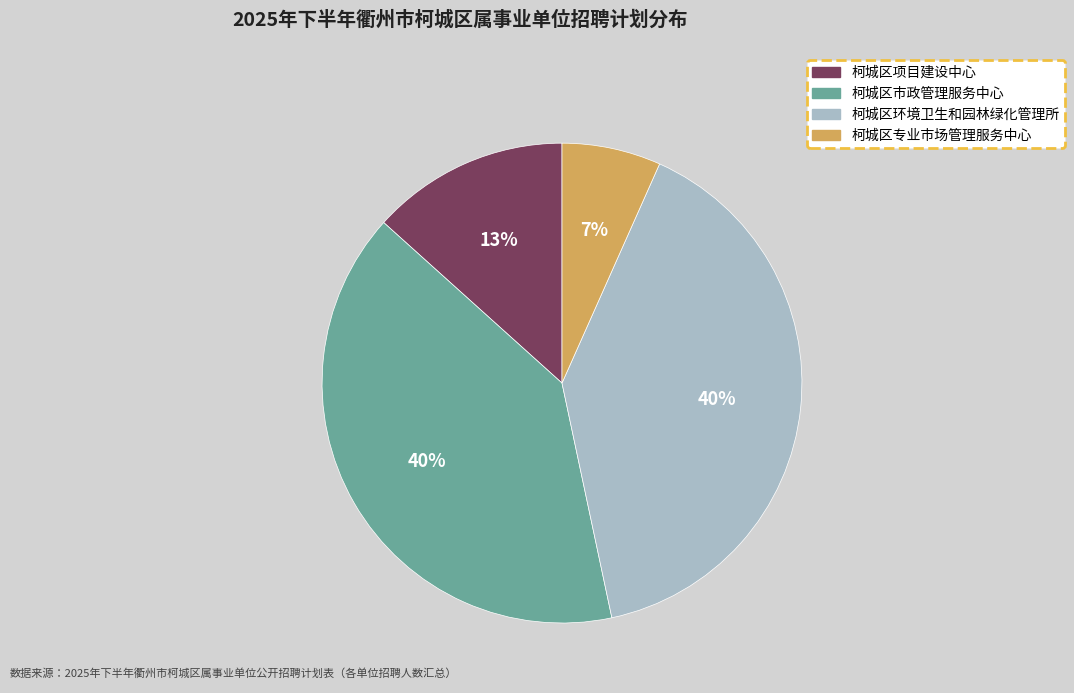

To the nearest percent, what is the difference between the 柯城区环境卫生和园林绿化管理所 and 柯城区项目建设中心 slice percentages?

27%